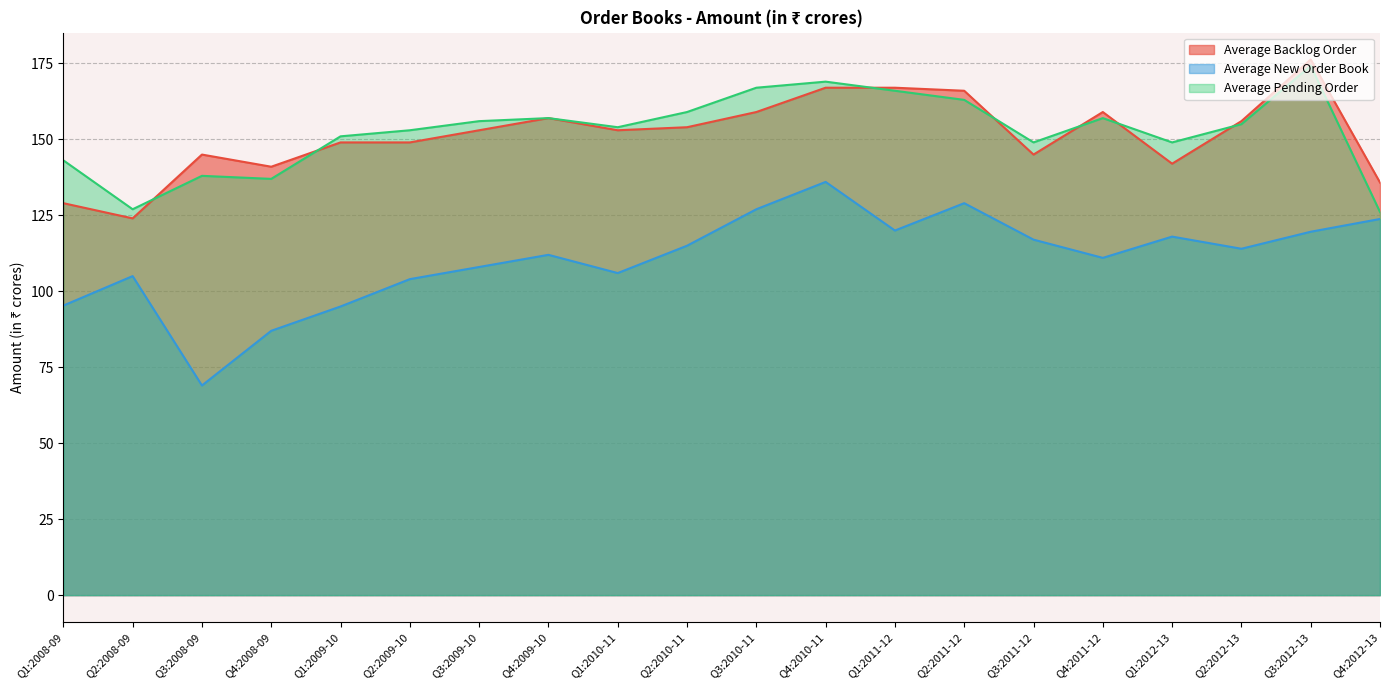

What is the average value of the Average New Order Book series?

110.6